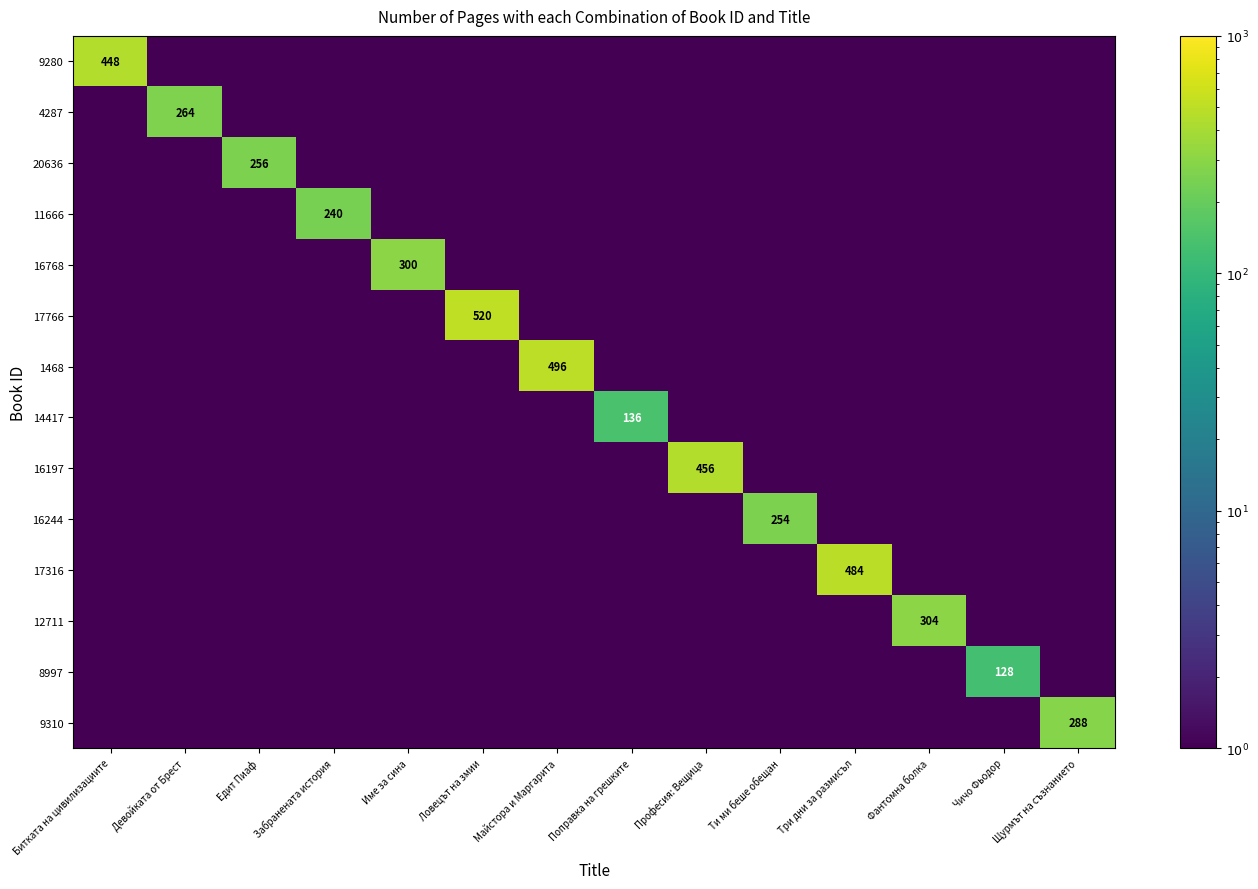

True or false: 9310 has a value of 288.0 at Щурмът на съзнанието.

True